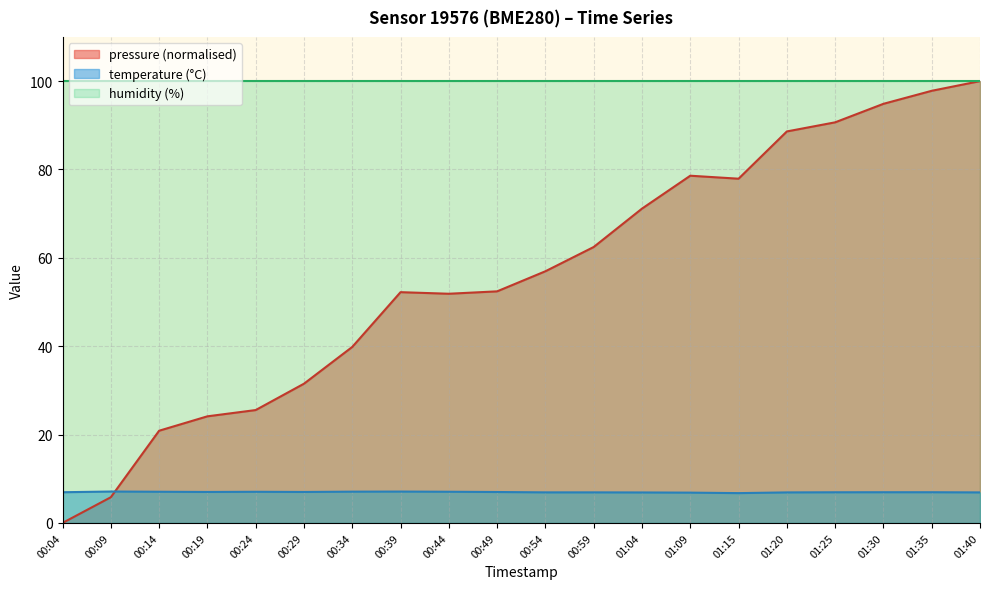

True or false: temperature has a value of 11.4 at 01:25.

False